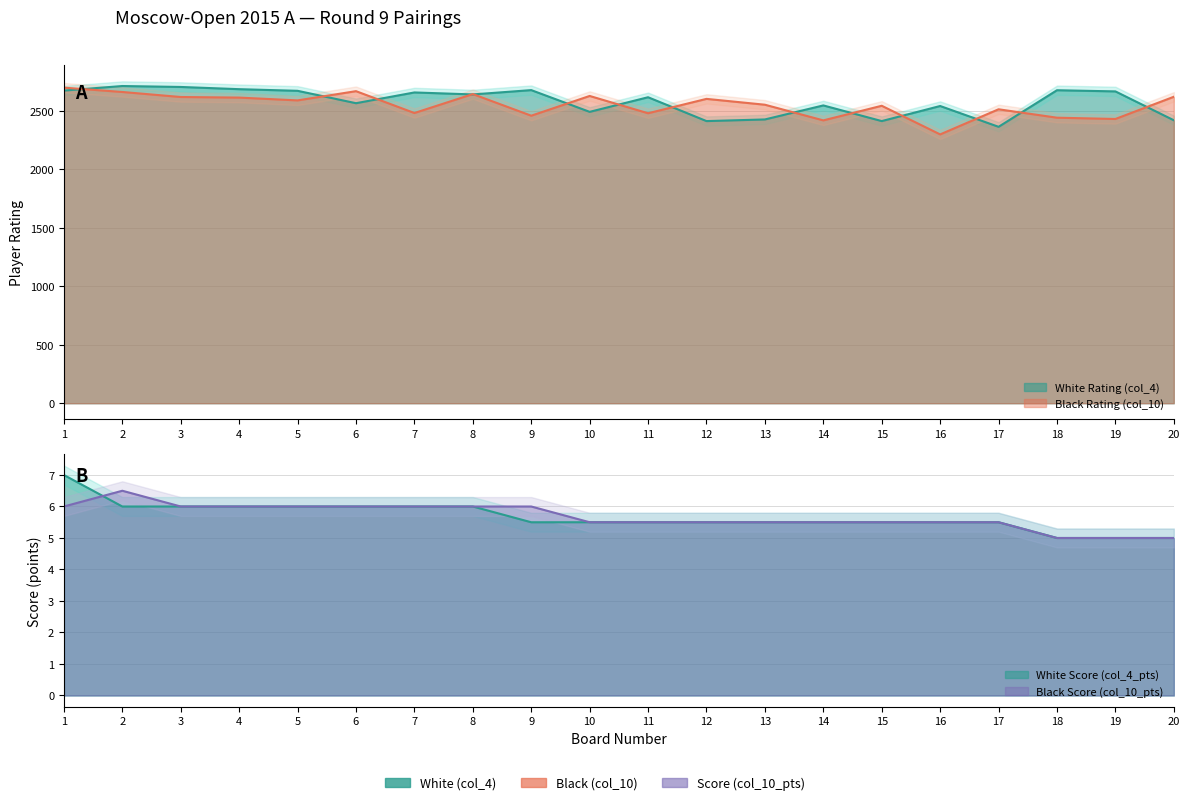

At 7, list the series in order from smallest to largest.

Black Rating (col_10), White Rating (col_4)